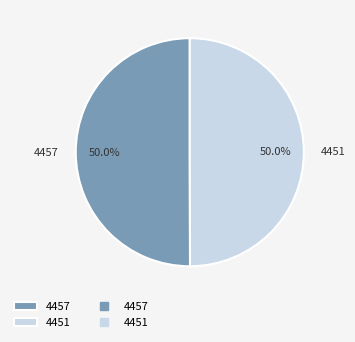

What percentage do 4451 and 4457 together represent?

100.0%